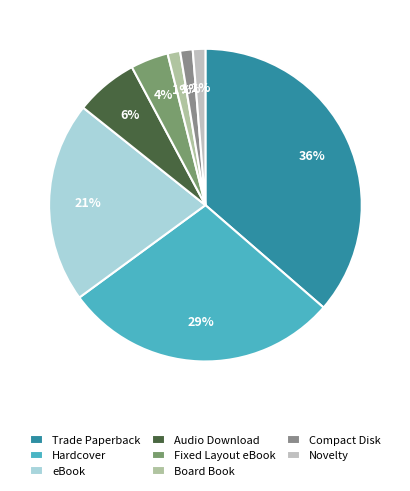

Does Novelty represent more than half of the total?

No